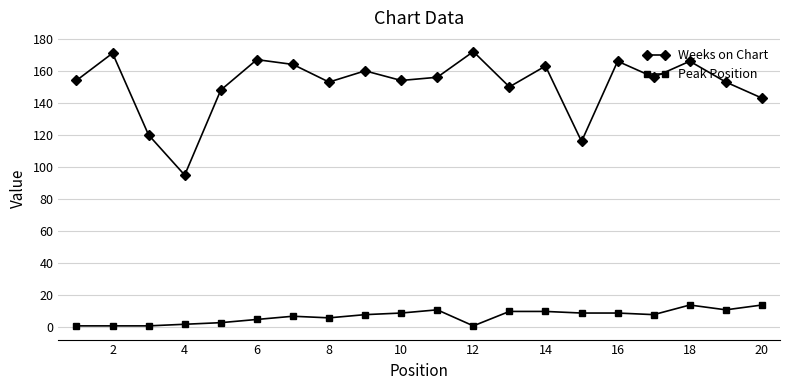

Which series has the widest spread of values?

Weeks on Chart